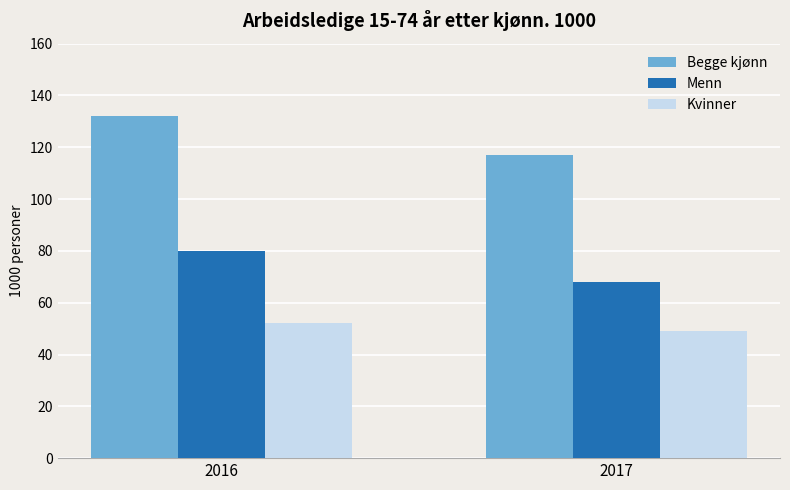

How many distinct data groups are displayed?

3